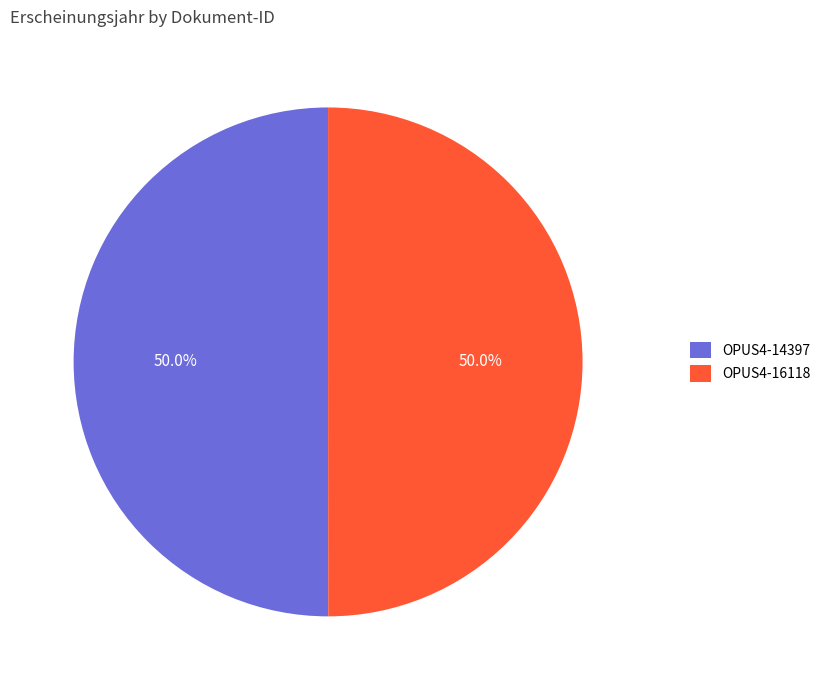

Is the sum of OPUS4-16118 and OPUS4-14397 greater than half?

Yes